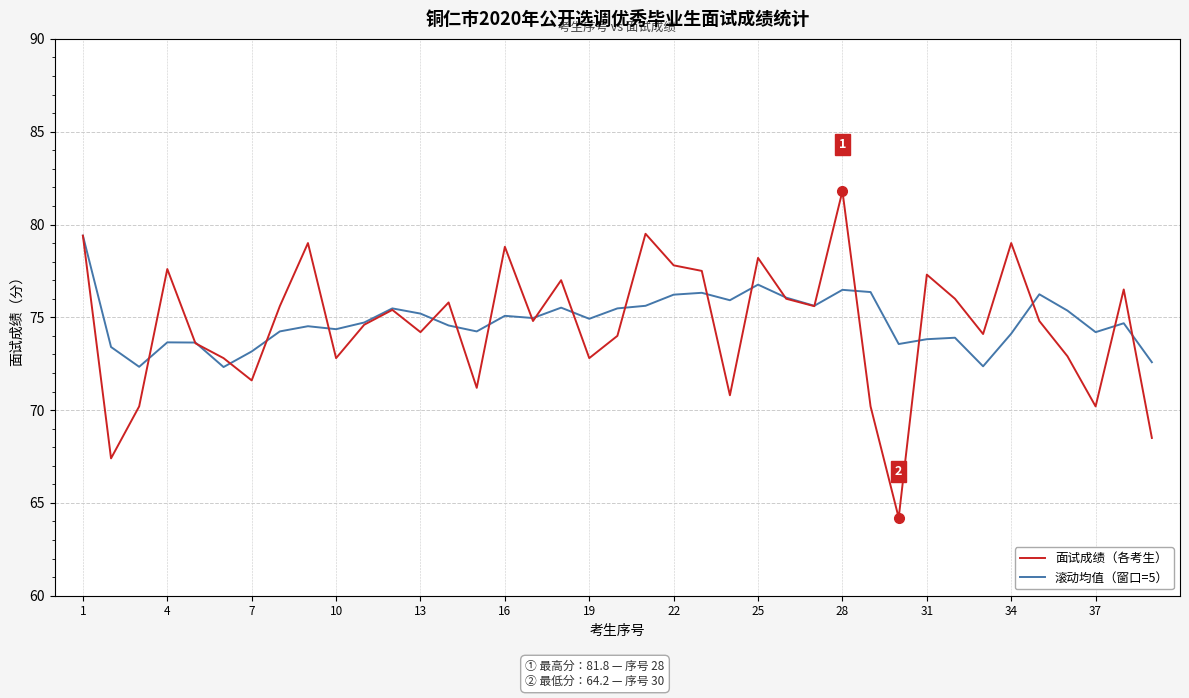

Which series has the widest spread of values?

面试成绩（各考生）